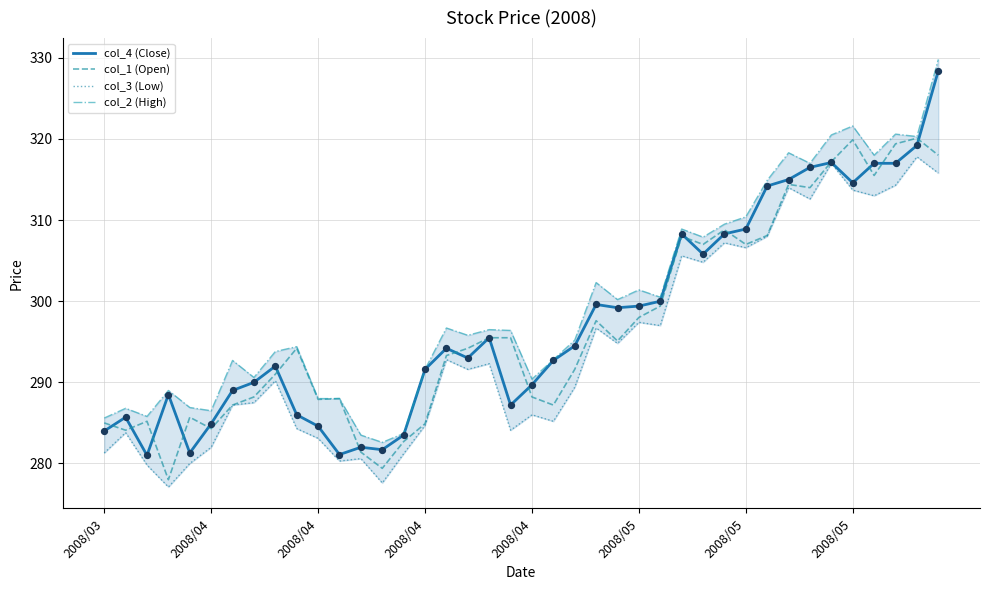

What are all the series names shown in the legend?

col_4 (Close), col_1 (Open), col_3 (Low), col_2 (High)